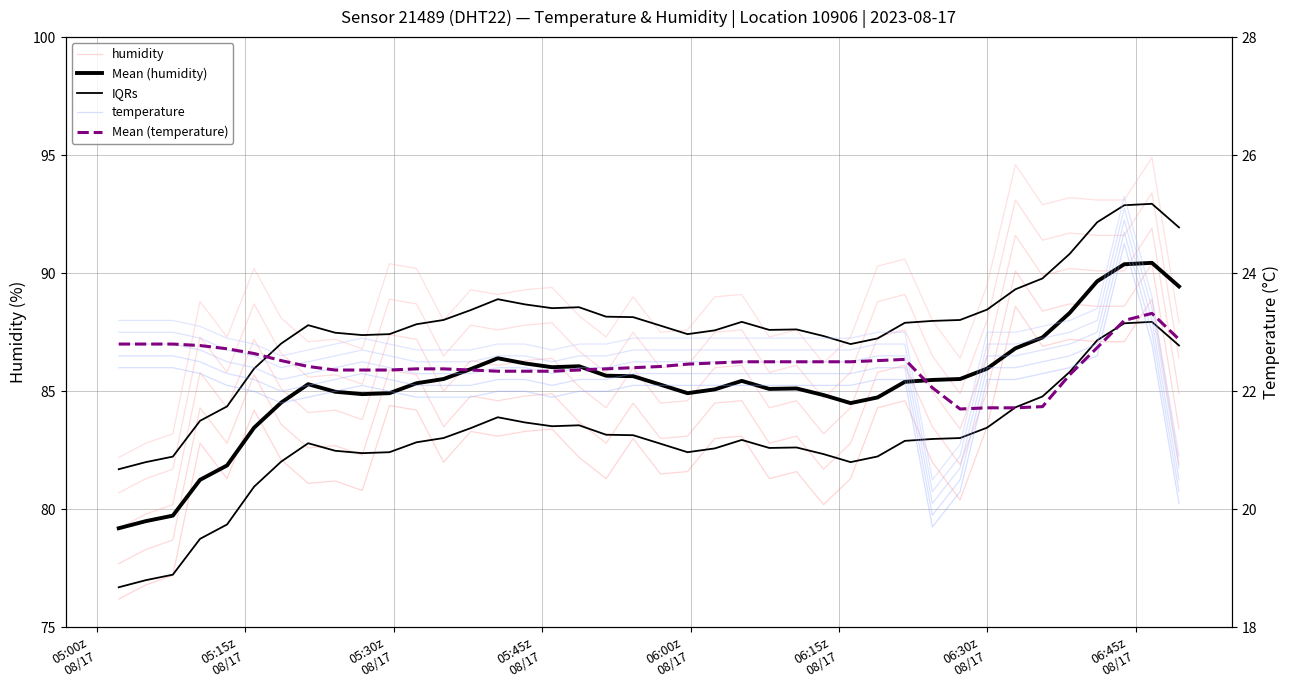

Reading left to right, what are all the values shown in this chart?

humidity: 76.2	76.8	77.2	82.8	81.3	84.2	82.1	81.1	81.2	80.8	84.4	84.2	82.0	83.3	83.1	83.3	83.4	82.2	81.3	83.0	81.5	81.6	83.0	83.1	81.3	81.6	80.2	81.3	84.3	84.6	82.0	80.4	83.5	88.6	86.9	87.2	87.1	87.1	88.9	81.9
Mean (humidity): 79.2	79.5	79.7	81.2	81.9	83.5	84.5	85.3	85.0	84.9	84.9	85.3	85.5	85.9	86.4	86.2	86.0	86.1	85.7	85.6	85.3	84.9	85.1	85.4	85.1	85.1	84.8	84.5	84.7	85.4	85.5	85.5	86.0	86.8	87.3	88.3	89.7	90.4	90.4	89.4
IQRs: 81.7	82.0	82.2	83.8	84.4	86.0	87.0	87.8	87.5	87.4	87.4	87.8	88.0	88.4	88.9	88.7	88.5	88.6	88.2	88.1	87.8	87.4	87.6	87.9	87.6	87.6	87.3	87.0	87.2	87.9	88.0	88.0	88.5	89.3	89.8	90.8	92.2	92.9	92.9	91.9
temperature: 22.4	22.4	22.4	22.3	22.1	22.0	21.8	21.9	22.0	22.1	22.0	21.9	21.9	21.9	22.0	22.0	21.9	22.0	22.0	22.1	22.1	22.1	22.1	22.1	22.1	22.1	22.1	22.1	22.2	22.2	19.7	20.3	22.2	22.2	22.3	22.4	22.6	24.5	22.8	20.1
Mean (temperature): 22.8	22.8	22.8	22.8	22.7	22.6	22.5	22.4	22.4	22.4	22.4	22.4	22.4	22.4	22.3	22.3	22.3	22.4	22.4	22.4	22.4	22.5	22.5	22.5	22.5	22.5	22.5	22.5	22.5	22.5	22.1	21.7	21.7	21.7	21.7	22.3	22.7	23.2	23.3	22.9